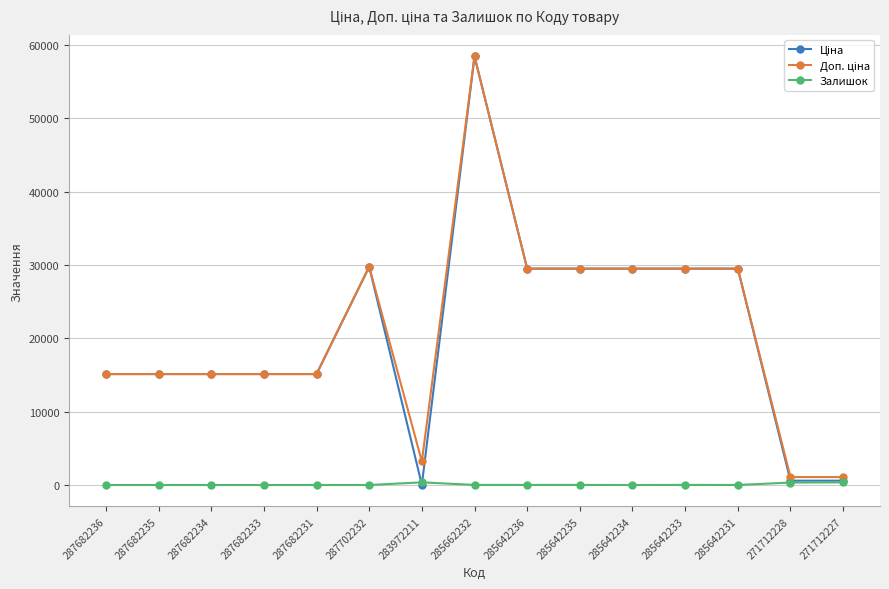

What is the difference between the maximum and minimum values in the Залишок series?

360.0